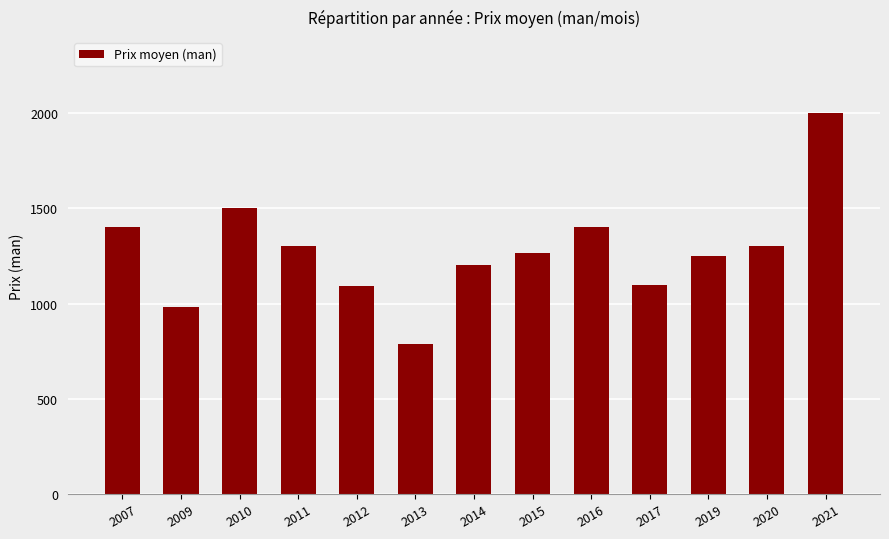

What is the minimum value shown in the chart?

790